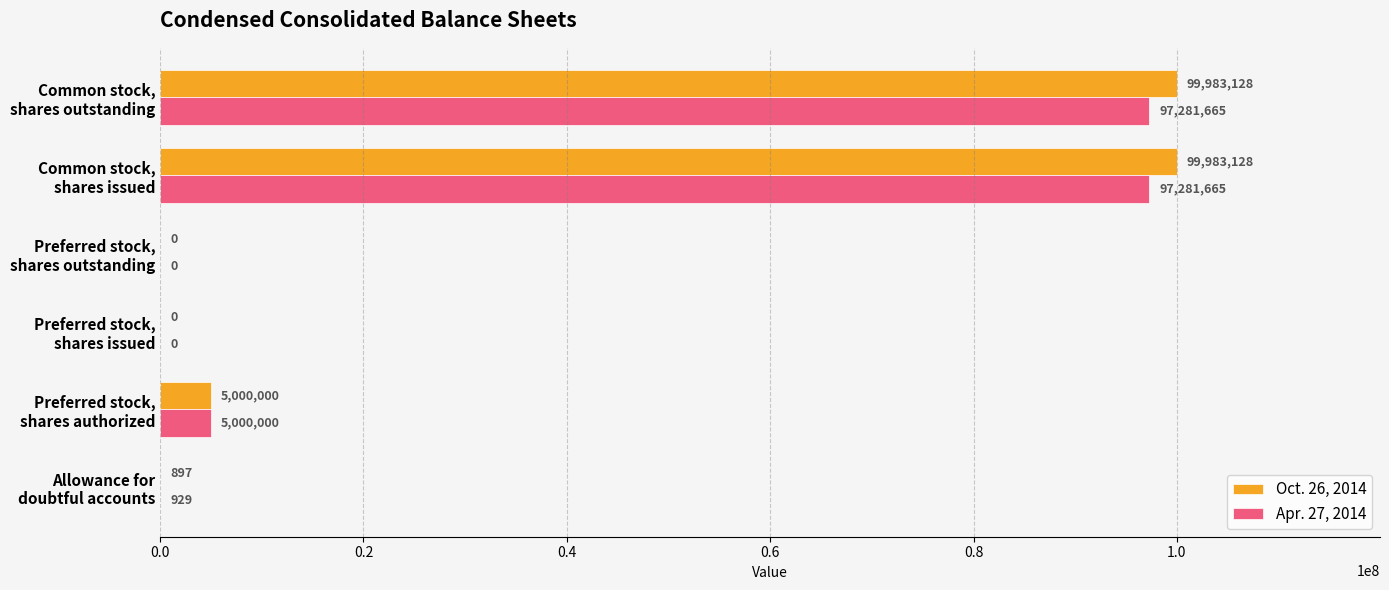

Which series has the largest total across all categories?

Oct. 26, 2014